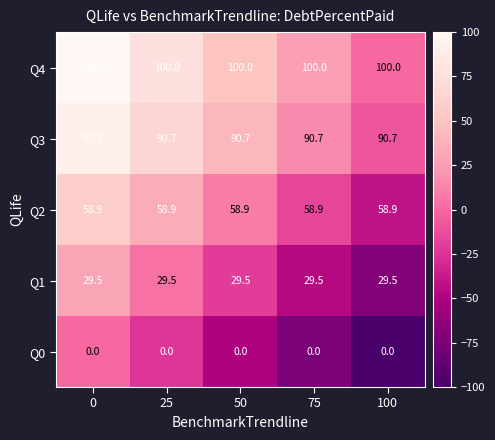

How many categories are shown in the chart?

5